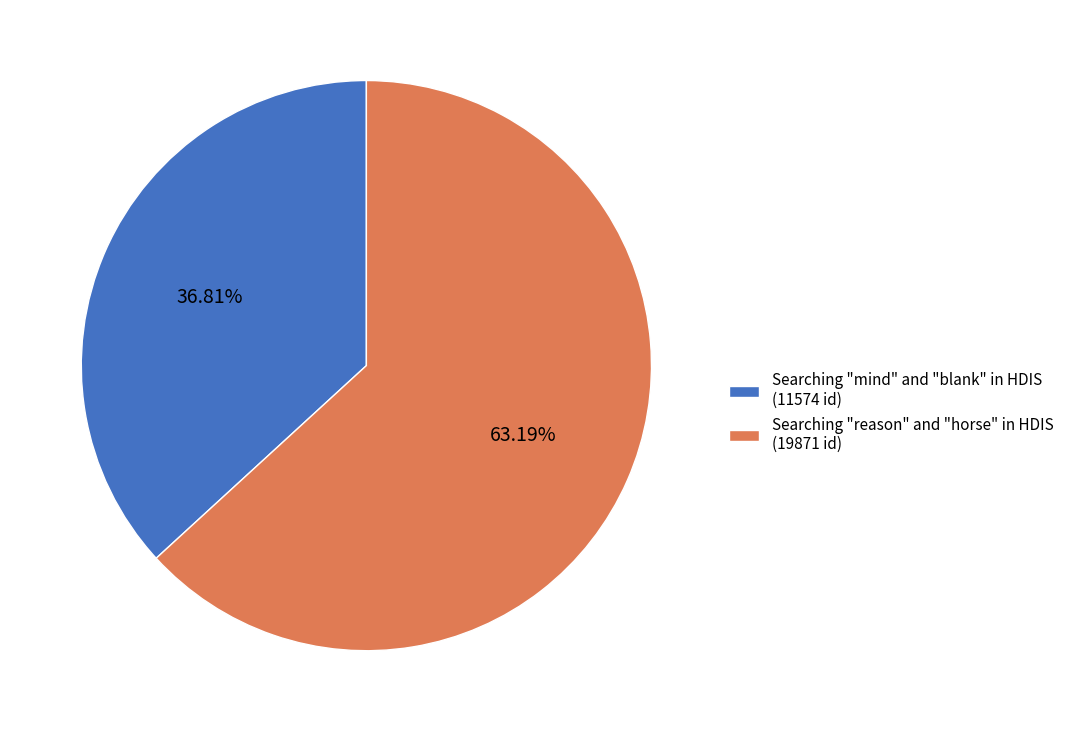

How many slices are in this pie chart?

2